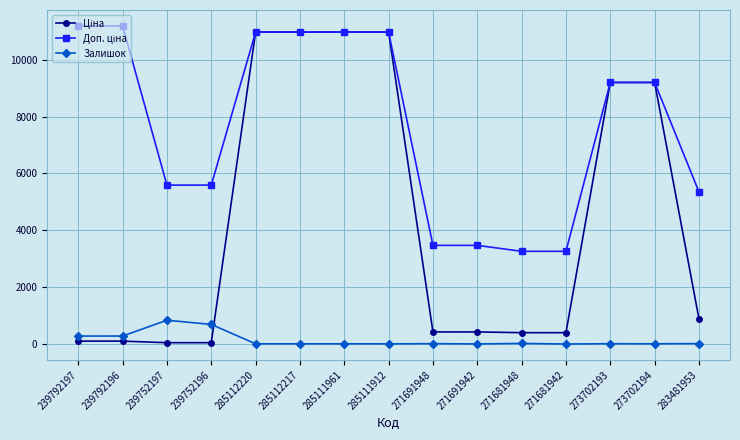

True or false: Залишок has more than 2 interior local peaks.

True